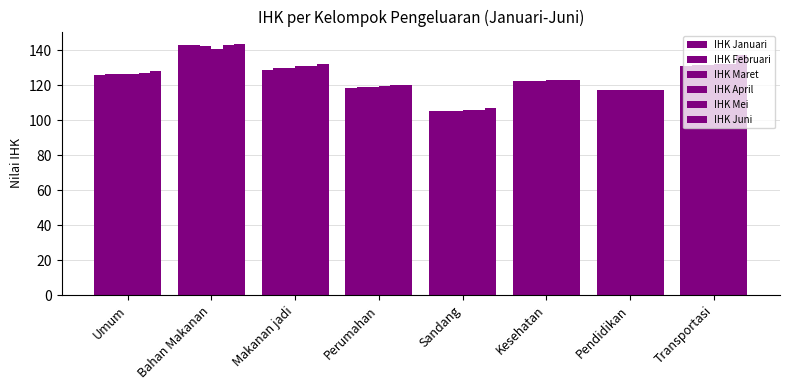

What position from the left is Sandang?

5